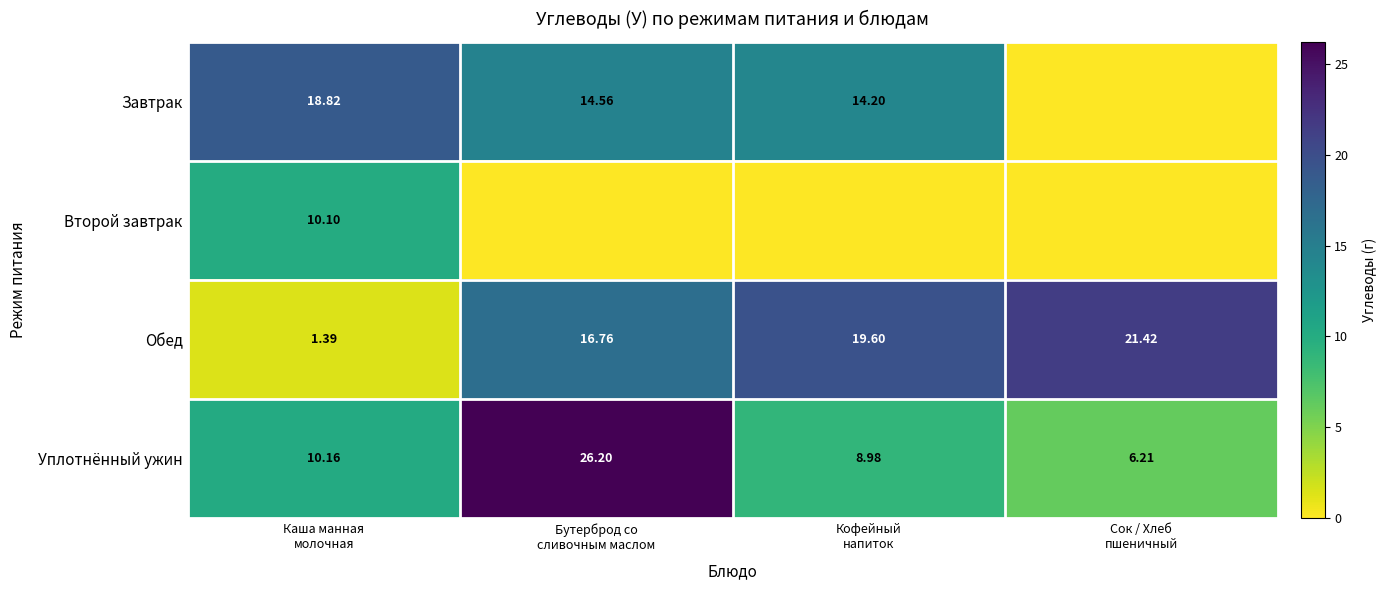

Is the value of Уплотнённый ужин at Кофейный напиток greater than the value of Обед at Кофейный напиток?

No